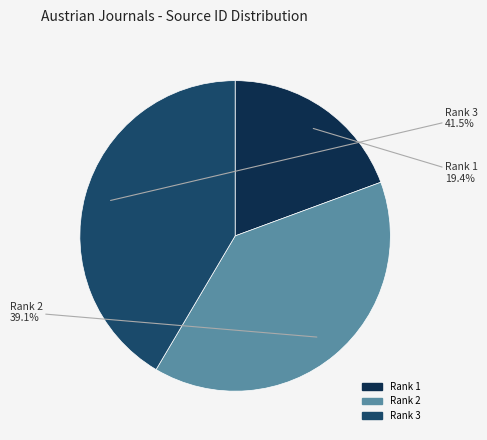

Which category has the smallest portion of the pie?

Rank 1